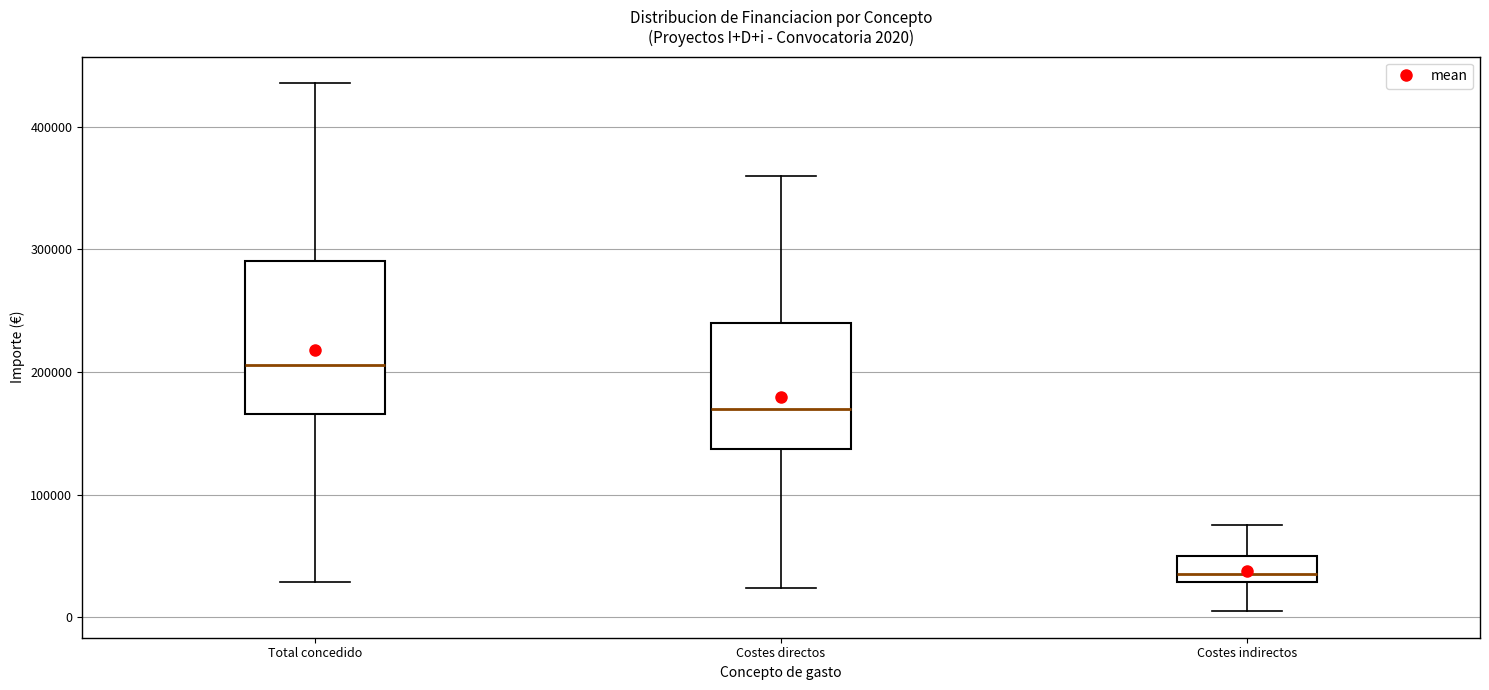

Which box's median line is the lowest?

Costes indirectos